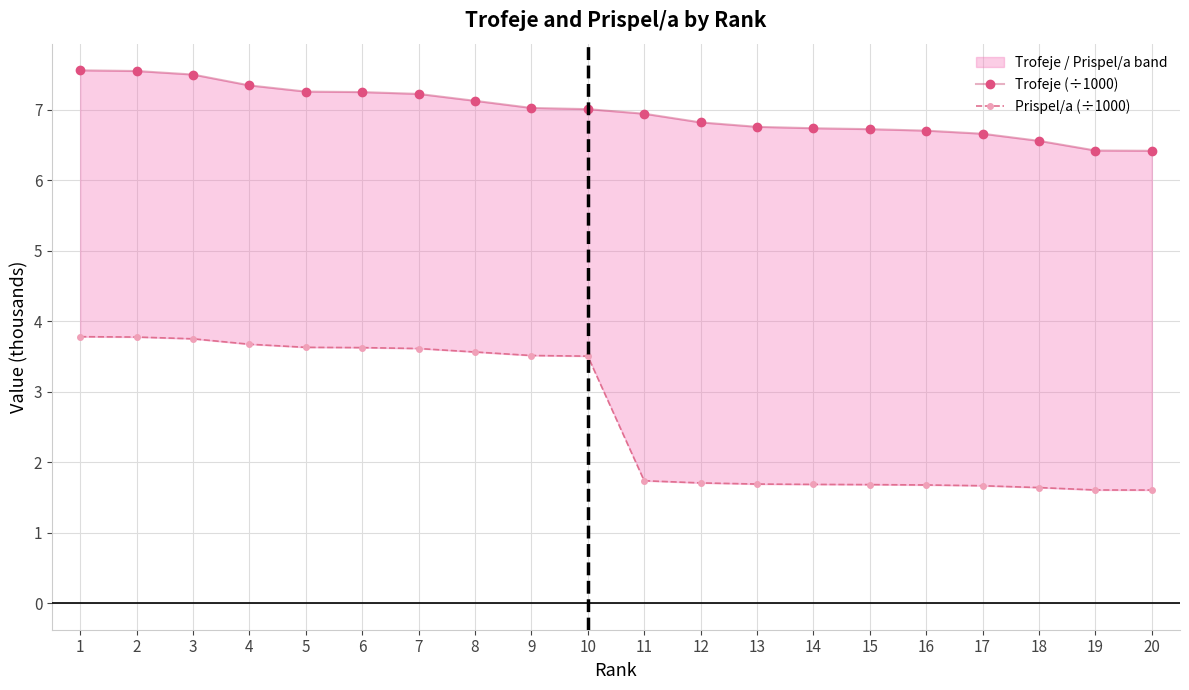

Reading left to right, list all the values displayed in this chart.

Trofeje (÷1000): 7.6	7.5	7.5	7.3	7.3	7.3	7.2	7.1	7.0	7.0	6.9	6.8	6.8	6.7	6.7	6.7	6.7	6.6	6.4	6.4
Prispel/a (÷1000): 3.8	3.8	3.8	3.7	3.6	3.6	3.6	3.6	3.5	3.5	1.7	1.7	1.7	1.7	1.7	1.7	1.7	1.6	1.6	1.6